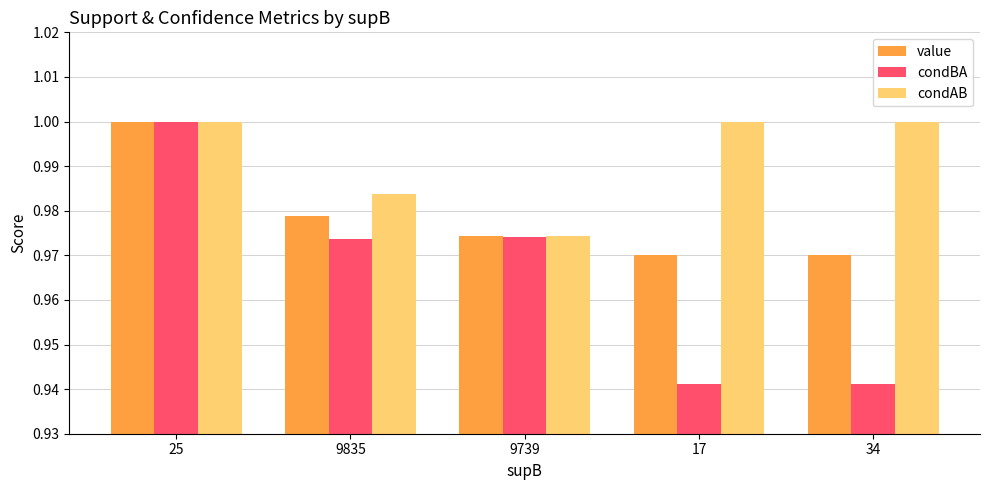

At which label is condAB closest to 0?

9739